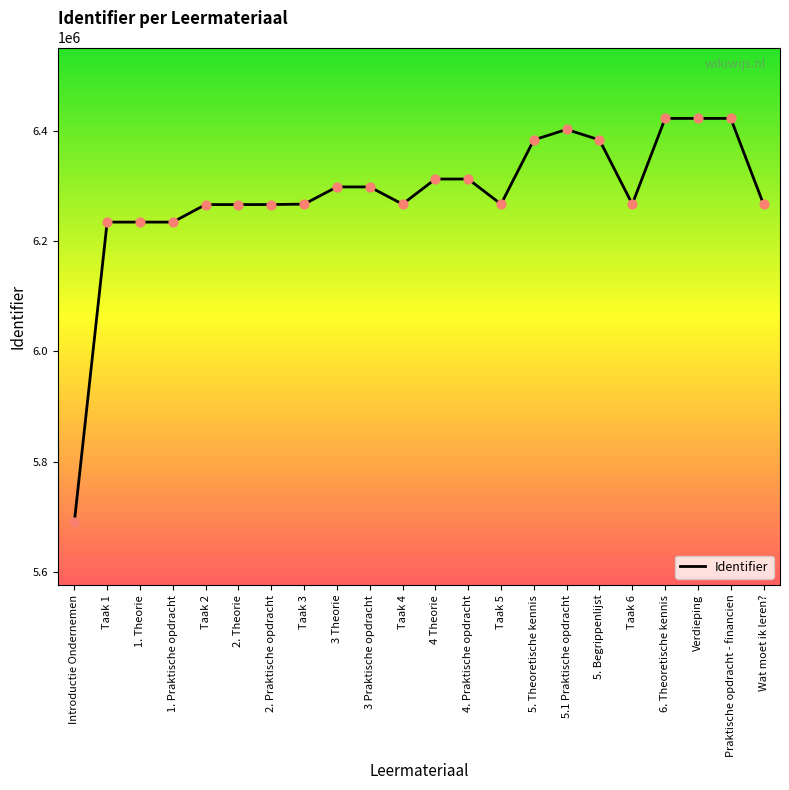

What is the change in value from Taak 4 to 4. Praktische opdracht?

+45444